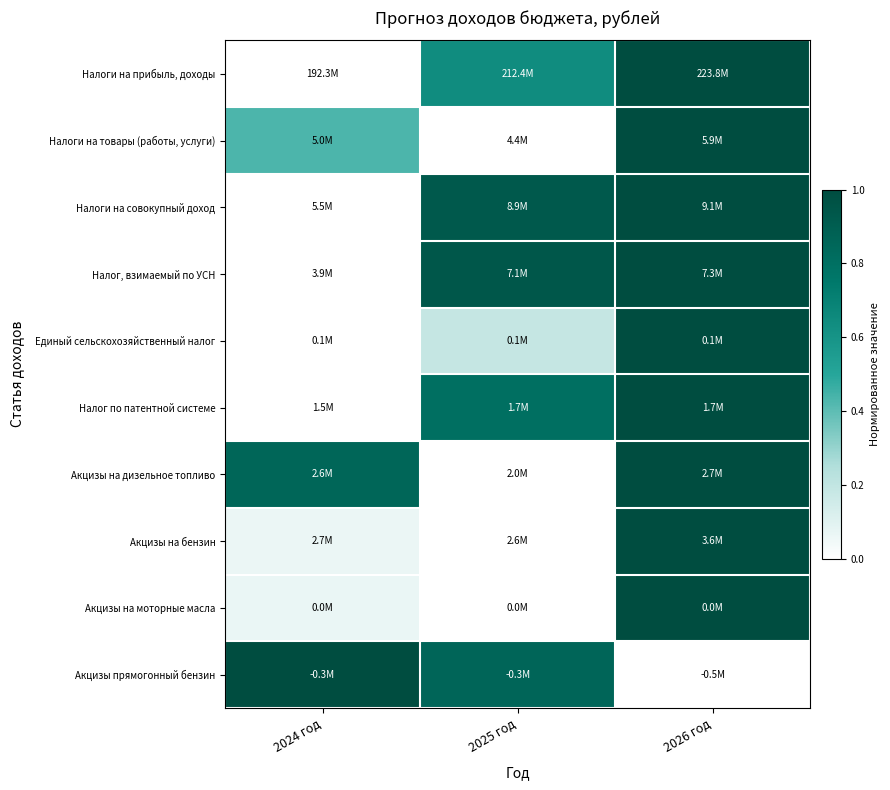

Reading left to right, extract all data points from this chart.

Налоги на прибыль, доходы: 2024 год=0.0	2025 год=0.6	2026 год=1.0
Налоги на товары (работы, услуги): 2024 год=0.4	2025 год=0.0	2026 год=1.0
Налоги на совокупный доход: 2024 год=0.0	2025 год=0.9	2026 год=1.0
Налог, взимаемый по УСН: 2024 год=0.0	2025 год=0.9	2026 год=1.0
Единый сельскохозяйственный налог: 2024 год=0.0	2025 год=0.2	2026 год=1.0
Налог по патентной системе: 2024 год=0.0	2025 год=0.8	2026 год=1.0
Акцизы на дизельное топливо: 2024 год=0.9	2025 год=0.0	2026 год=1.0
Акцизы на бензин: 2024 год=0.1	2025 год=0.0	2026 год=1.0
Акцизы на моторные масла: 2024 год=0.1	2025 год=0.0	2026 год=1.0
Акцизы прямогонный бензин: 2024 год=1.0	2025 год=0.9	2026 год=0.0